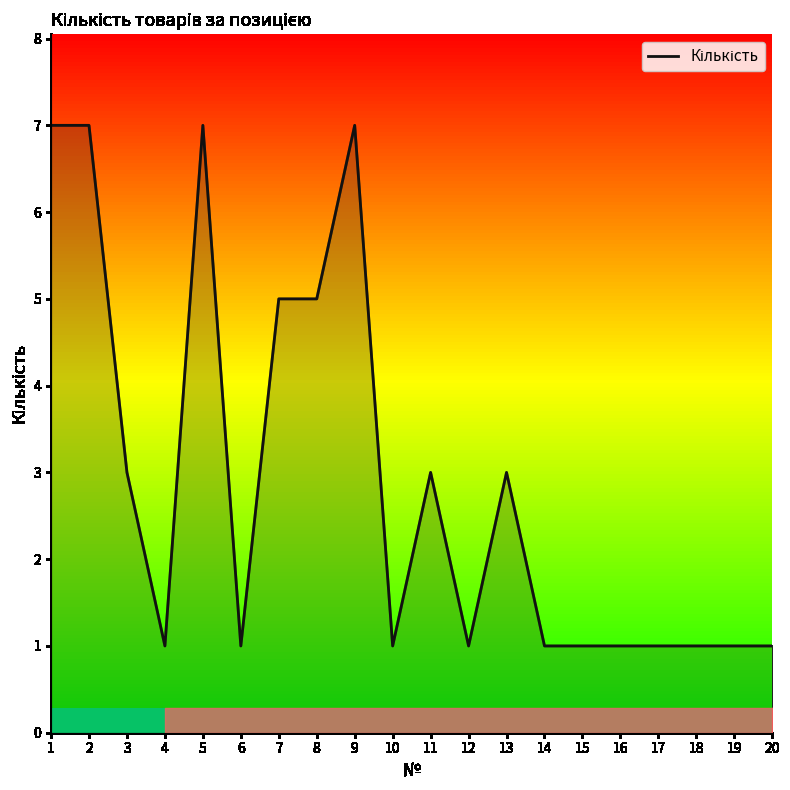

Reading left to right, extract all data points from this chart.

1=7	2=7	3=3	4=1	5=7	6=1	7=5	8=5	9=7	10=1	11=3	12=1	13=3	14=1	15=1	16=1	17=1	18=1	19=1	20=1